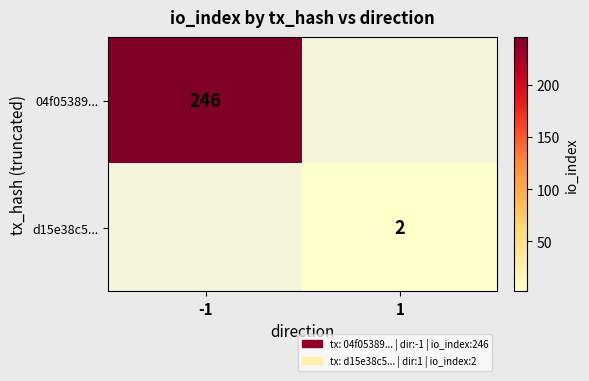

Is the value of 04f05389... at -1 greater than the value of d15e38c5... at 1?

Yes